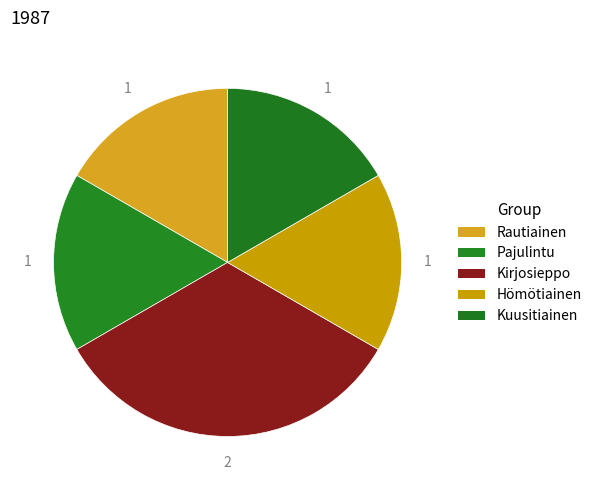

Is there a majority slice in this chart?

No